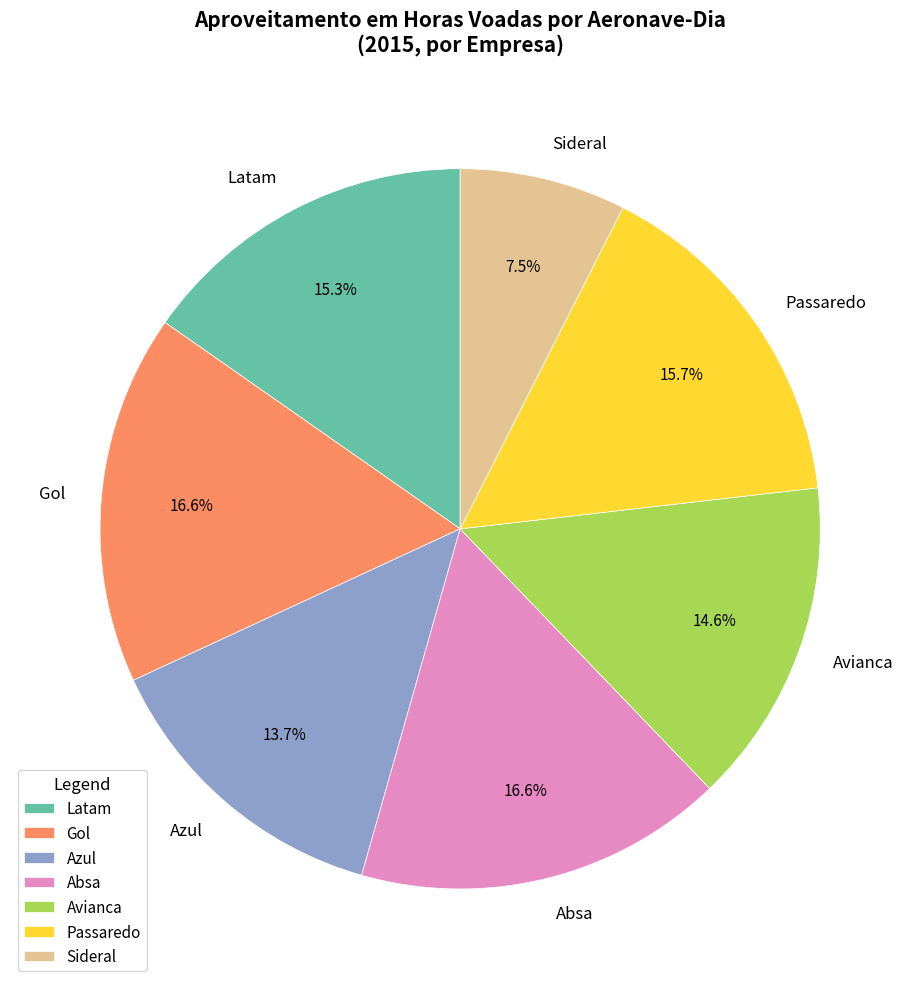

Is the sum of Passaredo and Sideral greater than half?

No